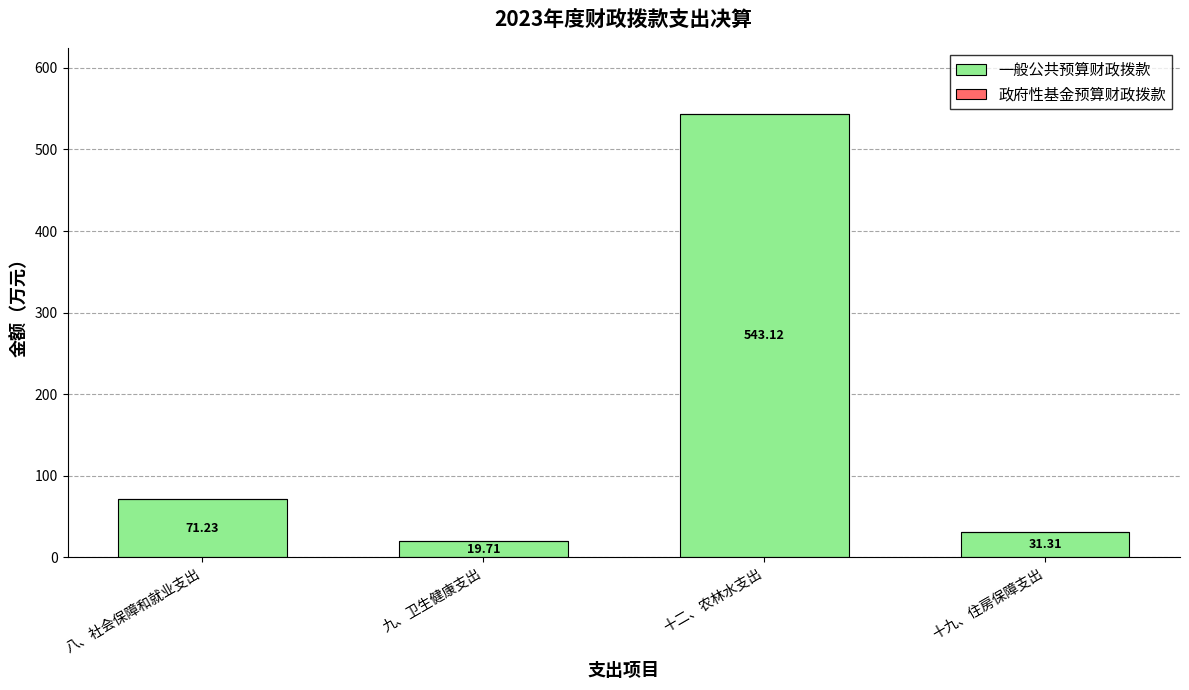

List the labels in order of value, largest first.

十二、农林水支出, 八、社会保障和就业支出, 十九、住房保障支出, 九、卫生健康支出